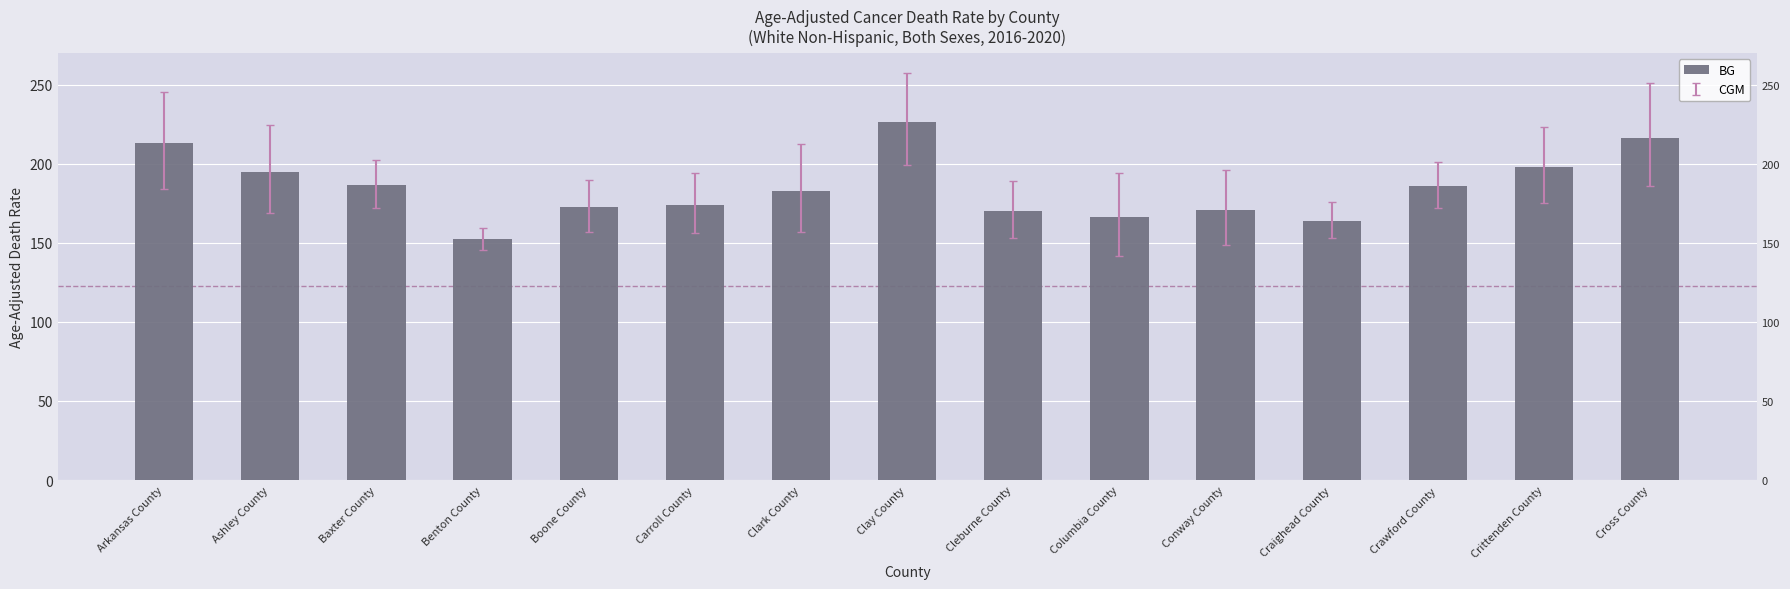

Does the chart contain stacked bars?

No